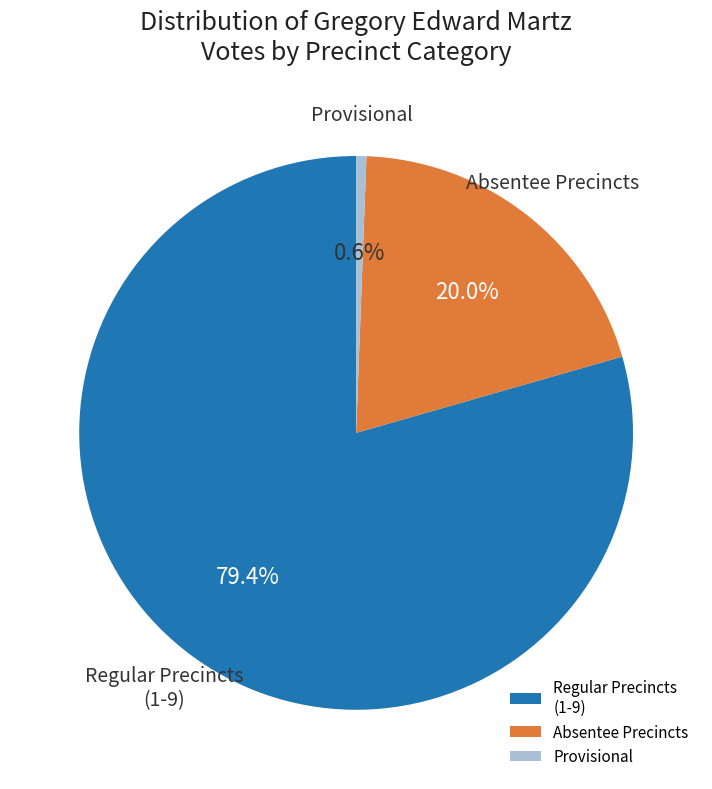

Is Provisional the majority of the pie?

No